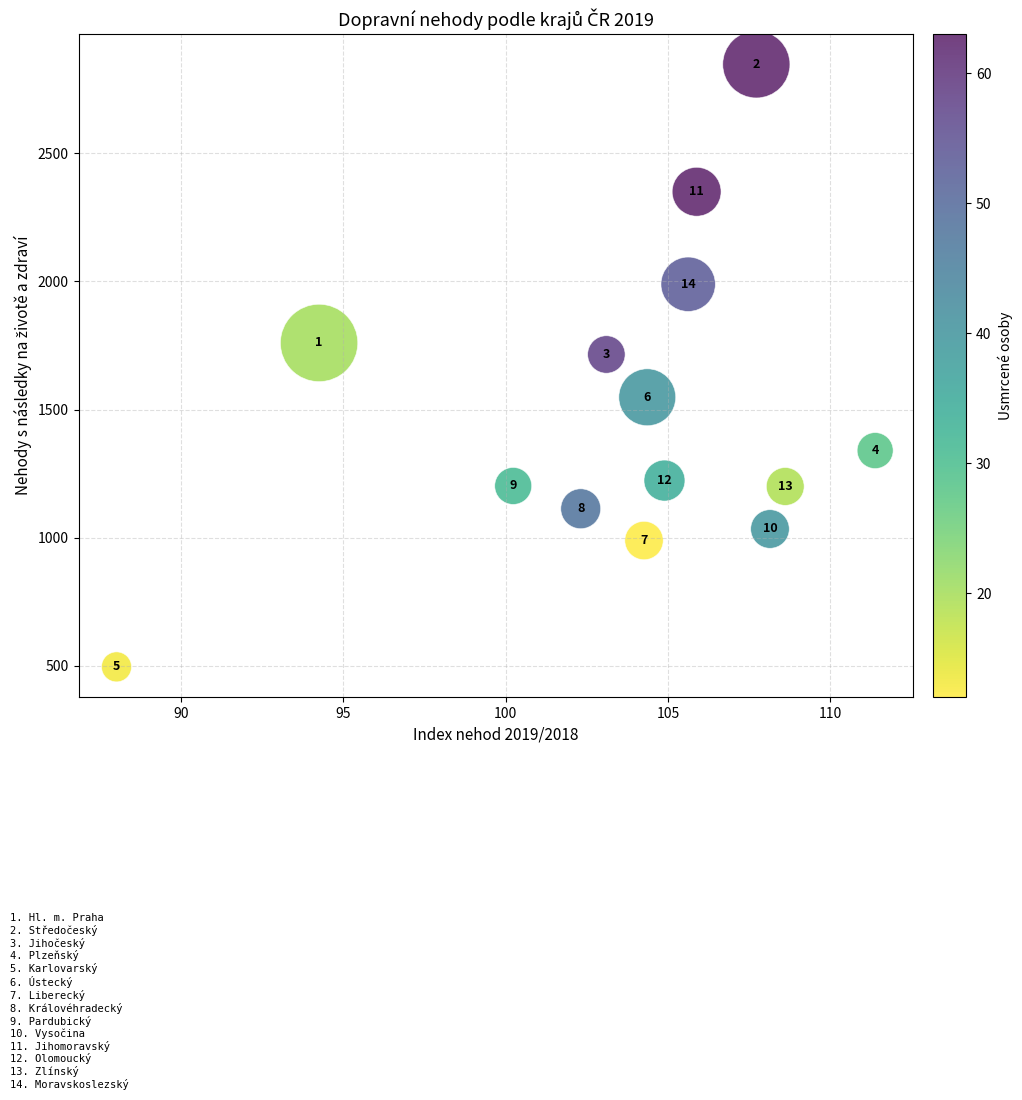

What Y value in the scatter plot is closest to 1671?

1715